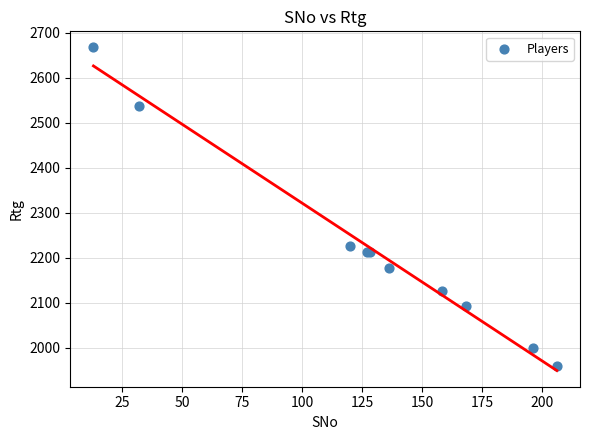

What Y value in the scatter plot is closest to 2313?

2227